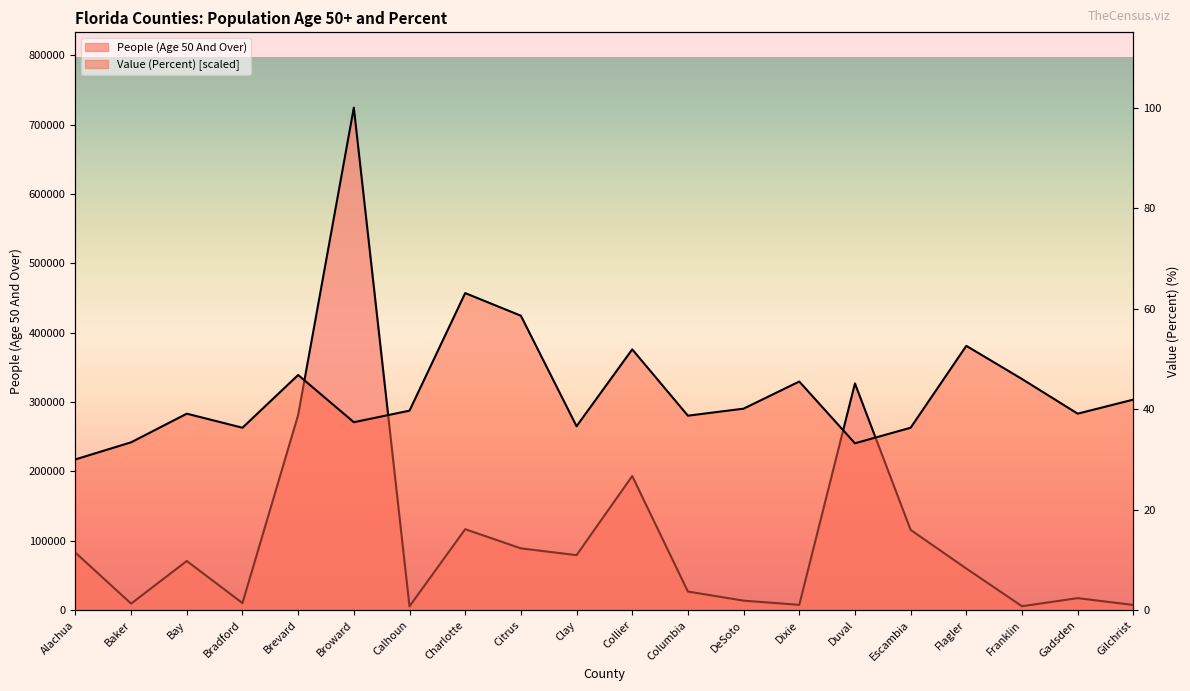

List the labels in order of Value (Percent) value, smallest first.

Alachua, Duval, Baker, Bradford, Escambia, Clay, Broward, Columbia, Bay, Gadsden, Calhoun, DeSoto, Gilchrist, Dixie, Franklin, Brevard, Collier, Flagler, Citrus, Charlotte